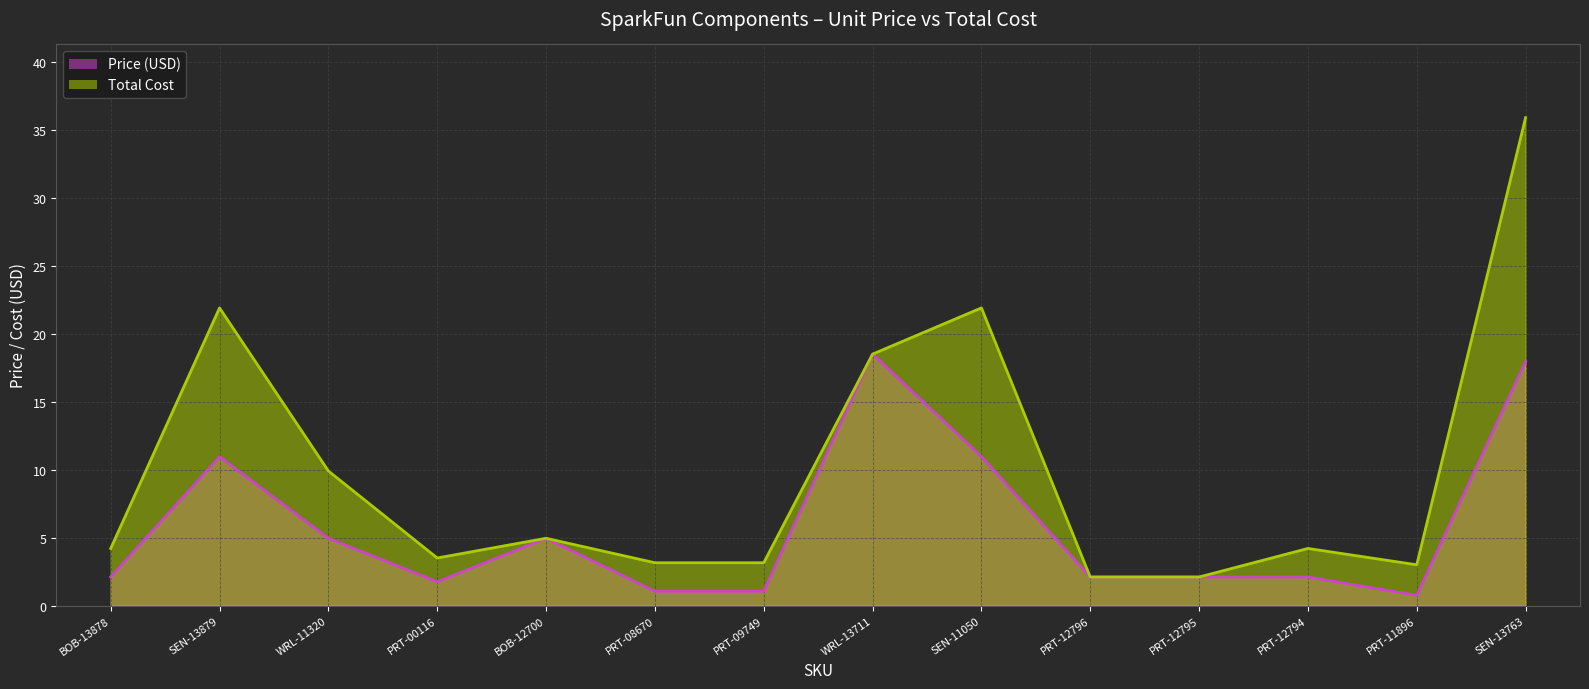

Which category has the highest value in the Price (USD) series?

WRL-13711